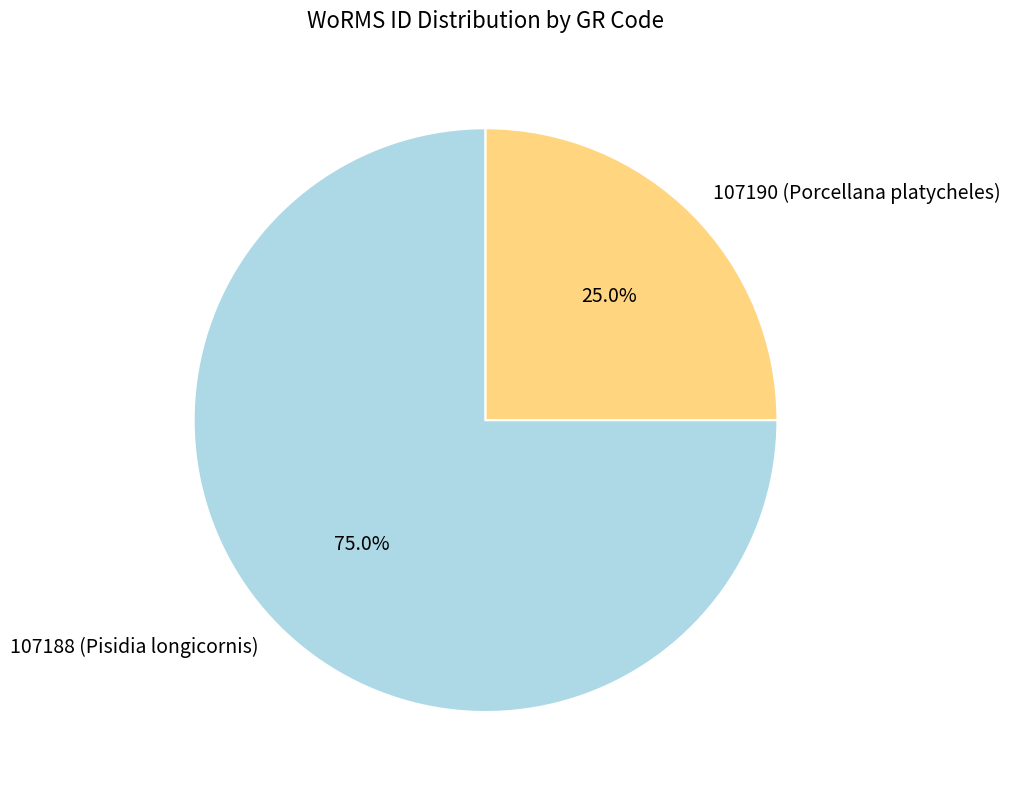

Does any single category account for the majority?

Yes